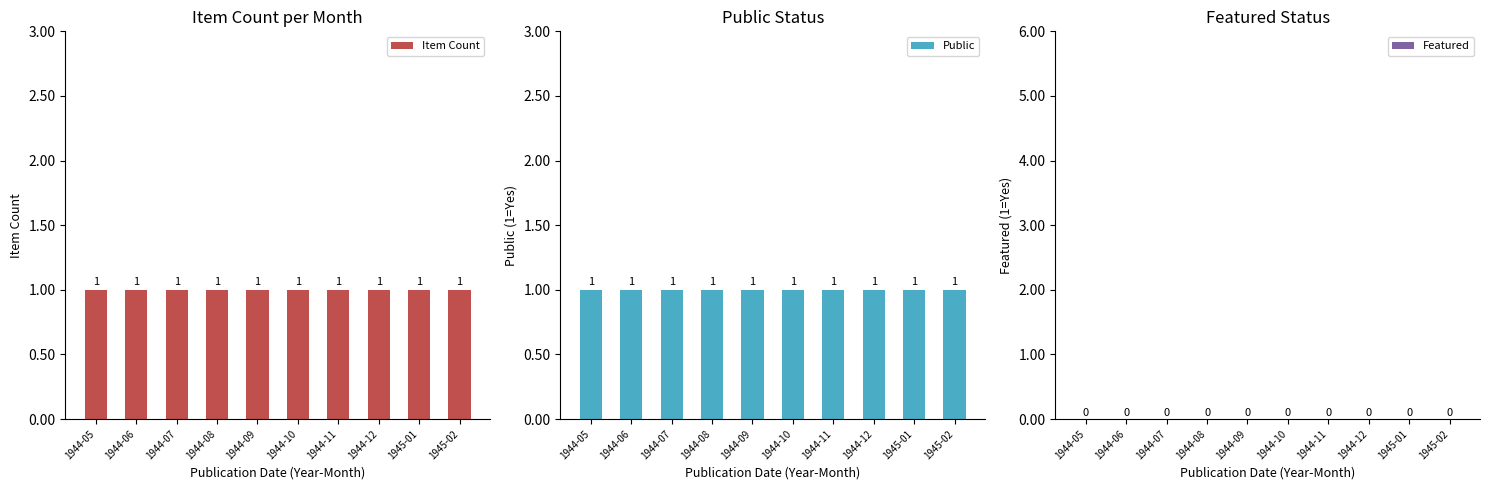

Reading left to right, transcribe all the data shown in this chart.

Item Count: 1944-05=1	1944-06=1	1944-07=1	1944-08=1	1944-09=1	1944-10=1	1944-11=1	1944-12=1	1945-01=1	1945-02=1
Public: 1944-05=1	1944-06=1	1944-07=1	1944-08=1	1944-09=1	1944-10=1	1944-11=1	1944-12=1	1945-01=1	1945-02=1
Featured: 1944-05=0	1944-06=0	1944-07=0	1944-08=0	1944-09=0	1944-10=0	1944-11=0	1944-12=0	1945-01=0	1945-02=0